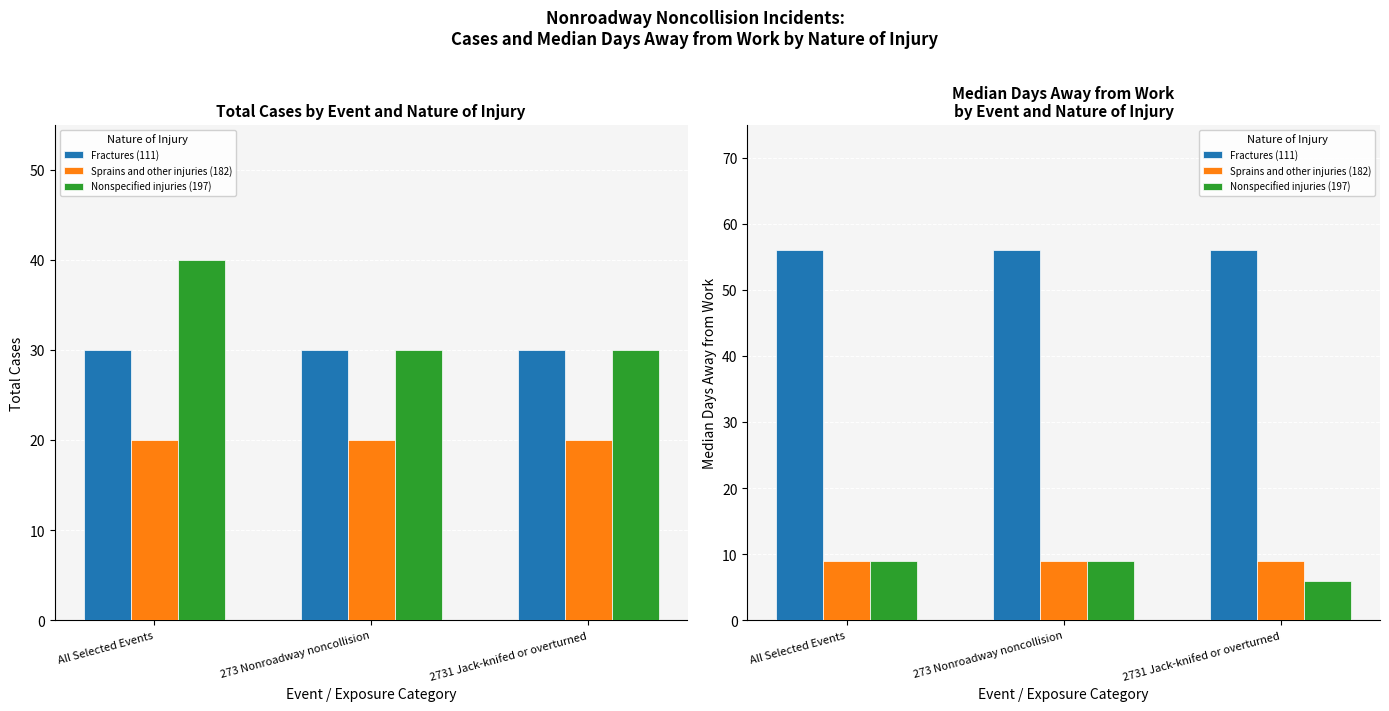

Does the chart contain stacked bars?

No